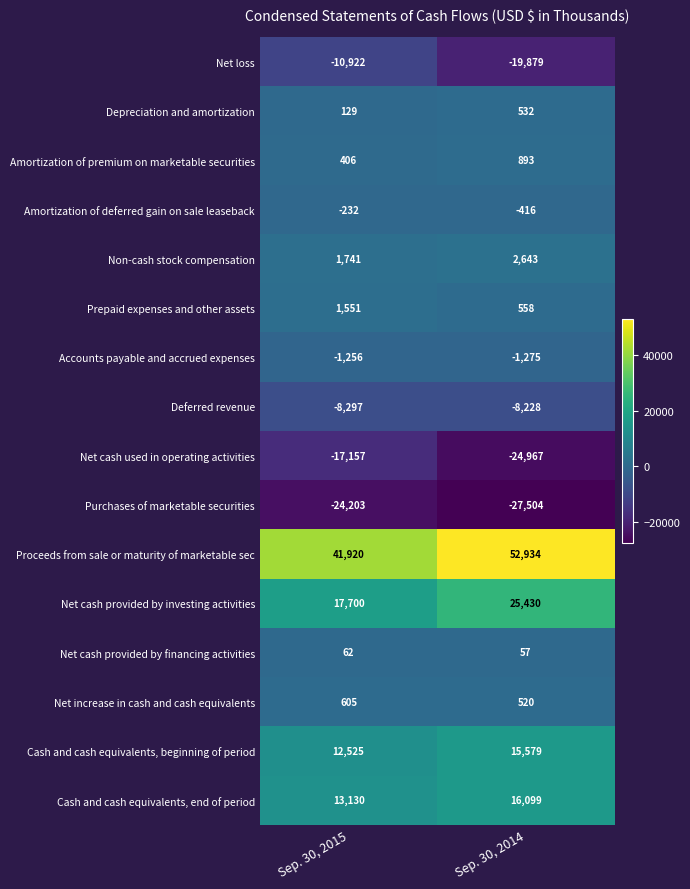

What is the average value of the Cash and cash equivalents, beginning of period series?

14052